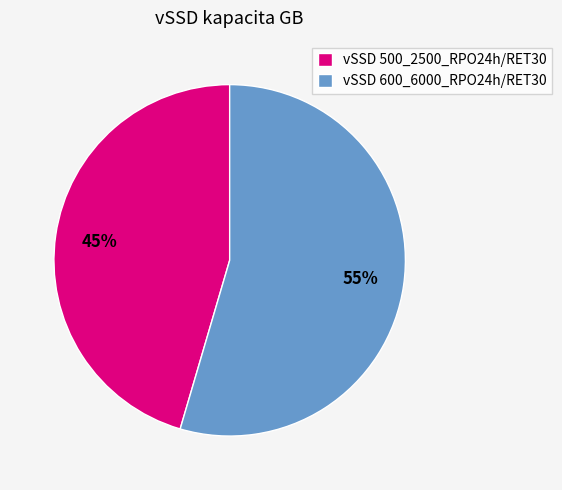

Which has a higher value, vSSD 600_6000_RPO24h/RET30 or vSSD 500_2500_RPO24h/RET30?

vSSD 600_6000_RPO24h/RET30